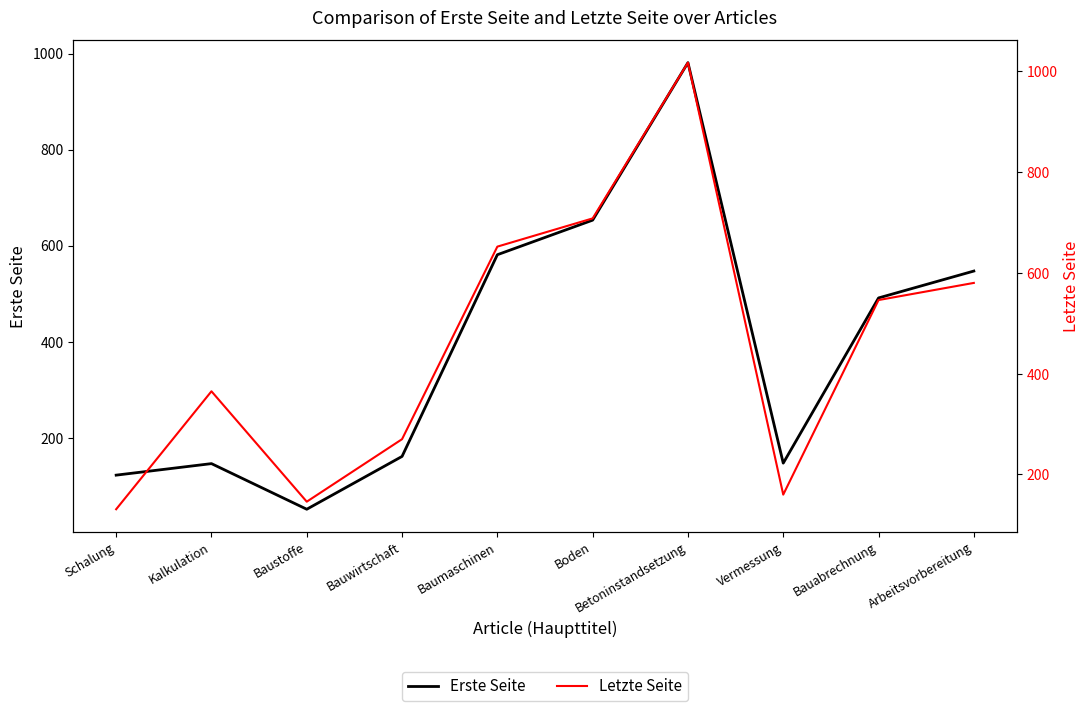

Reading right to left, what are all the values shown in this chart?

Erste Seite: 547	491	147	981	653	581	161	51	146	122
Letzte Seite: 580	546	160	1017	708	652	270	146	365	131